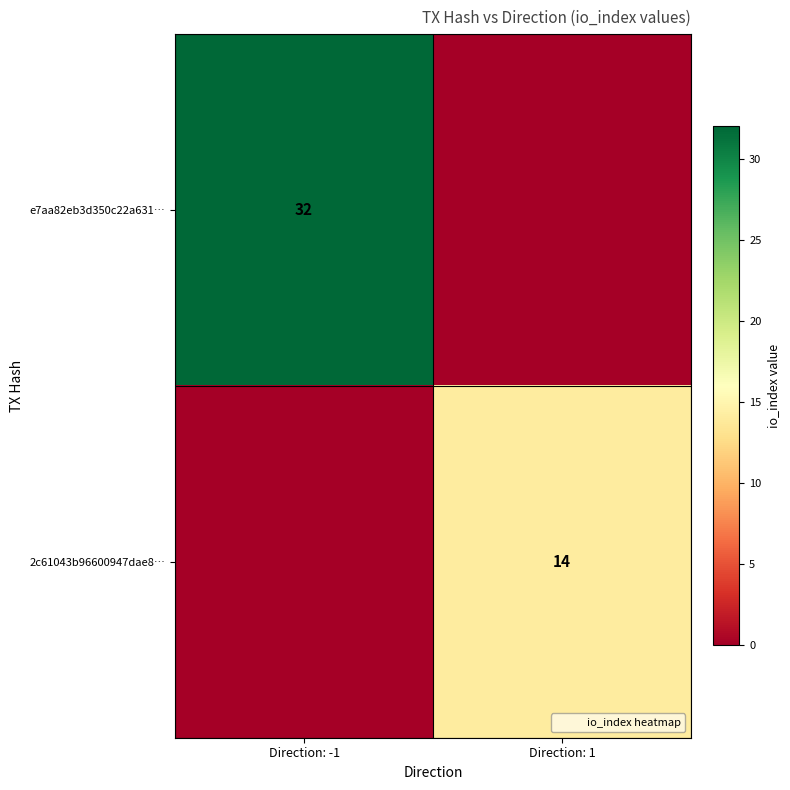

Which category has the highest value across all series?

Direction: -1